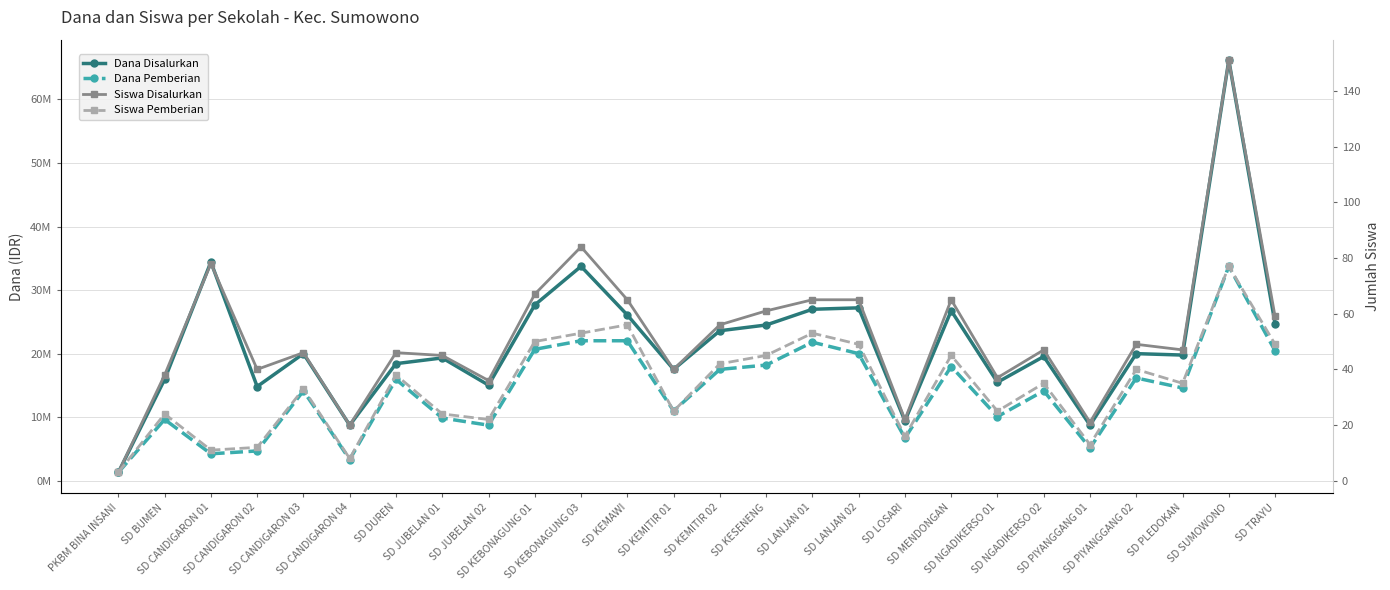

True or false: Dana Pemberian and Dana Disalurkan intersect in this chart.

False